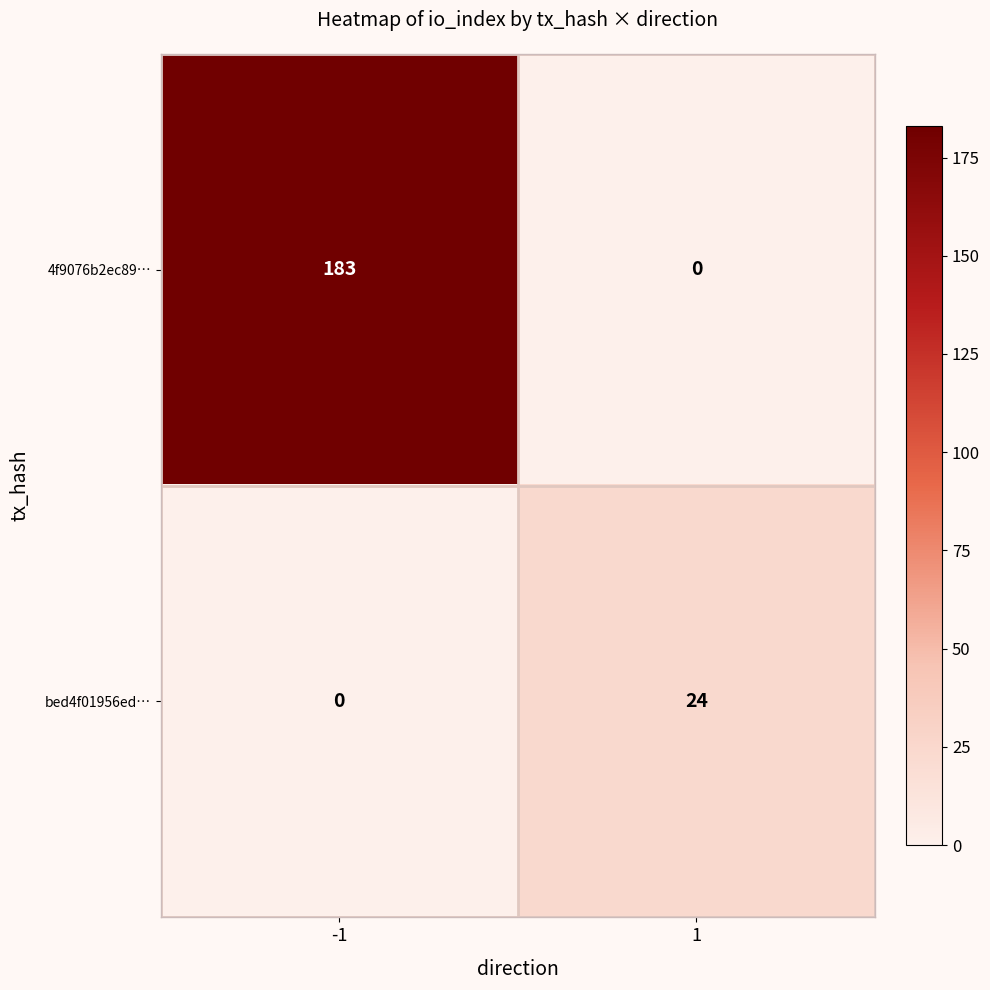

How many categories are shown in the chart?

2